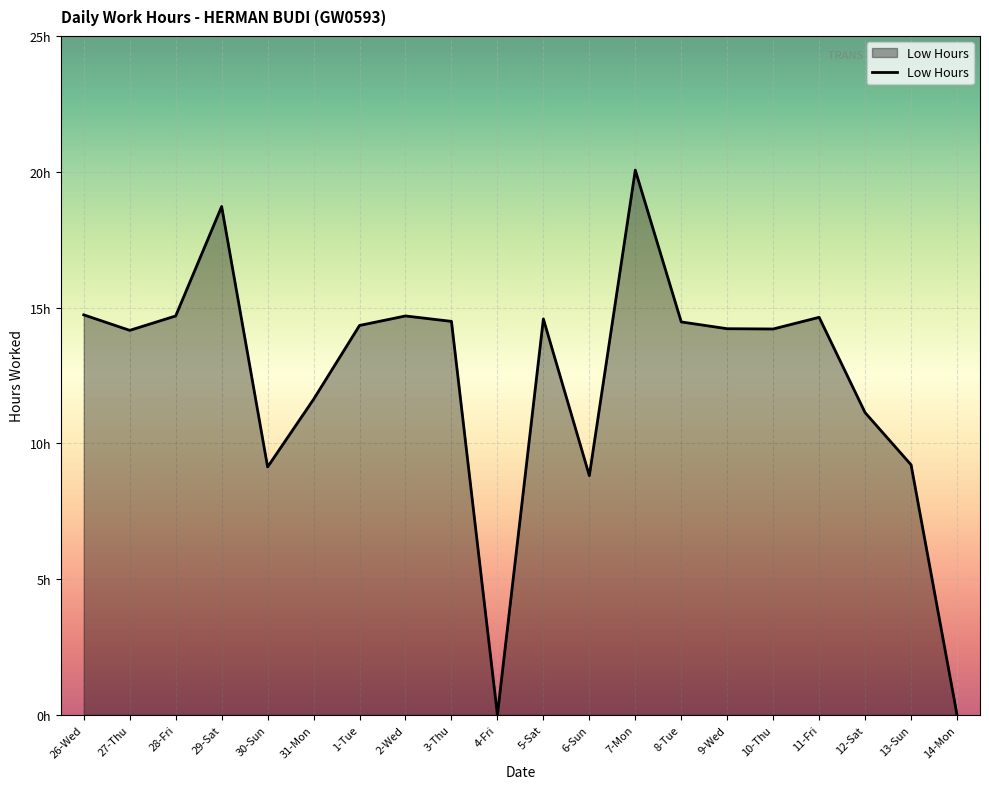

True or false: the data shows 14.3 at 1-Tue.

True